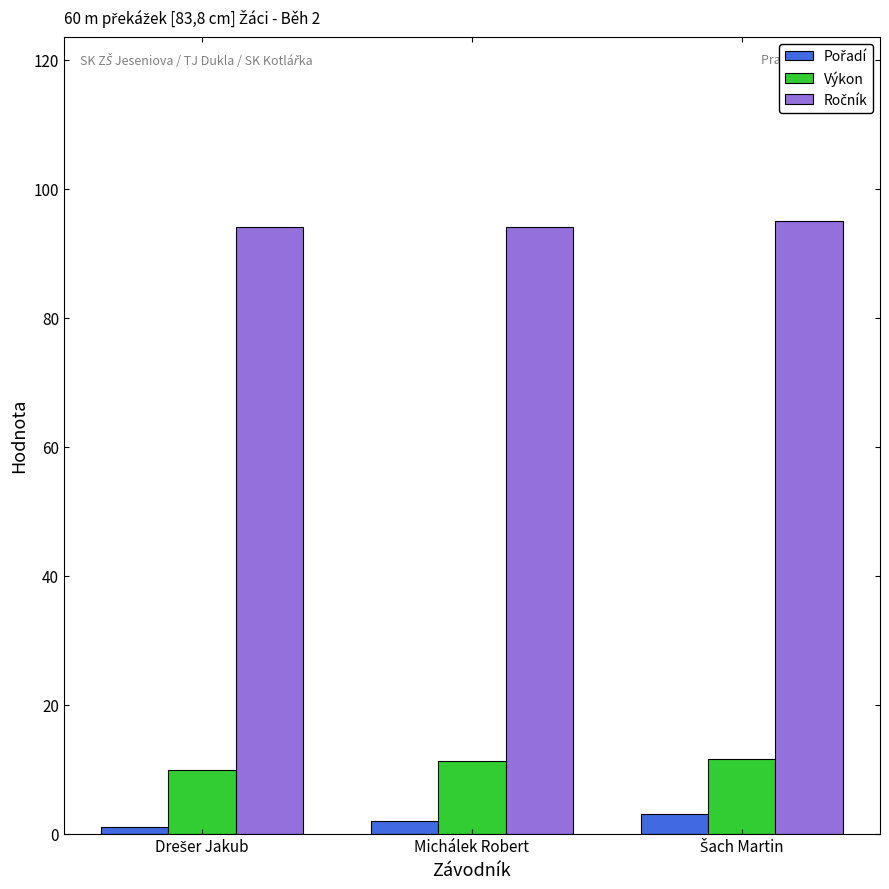

What is the lowest value of the Výkon series?

9.9